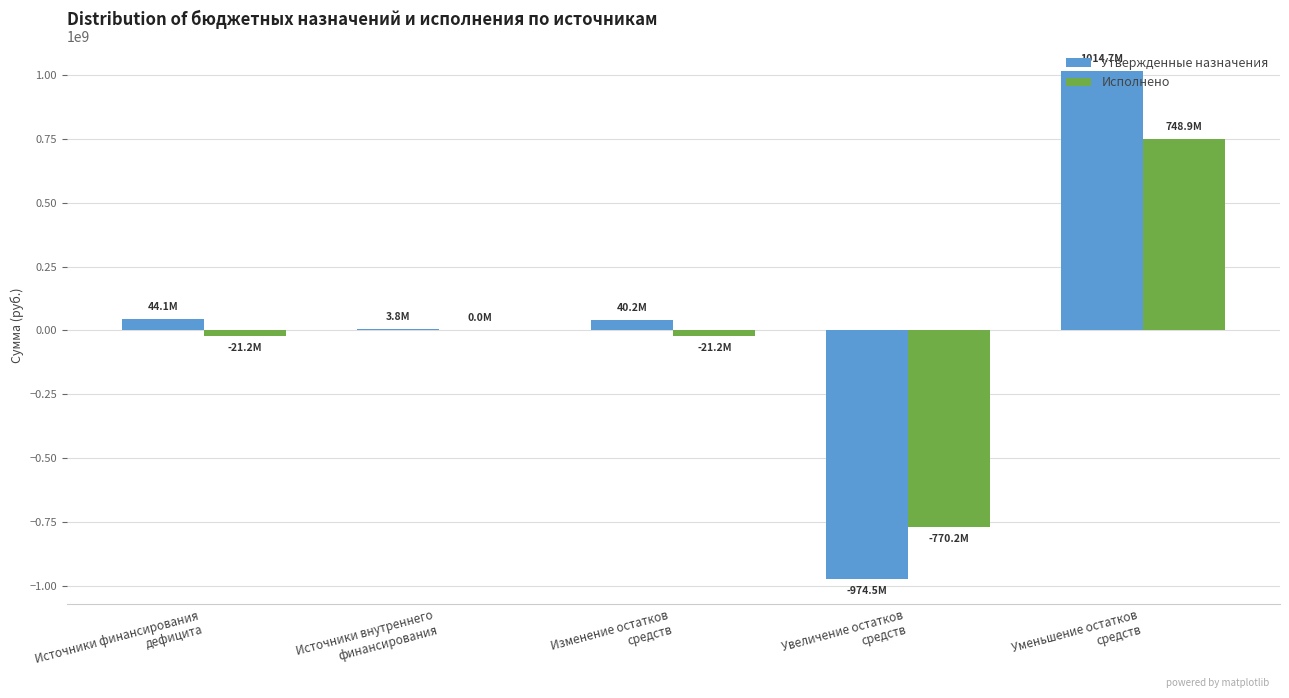

Are the bars grouped side by side (vs. stacked)?

Yes